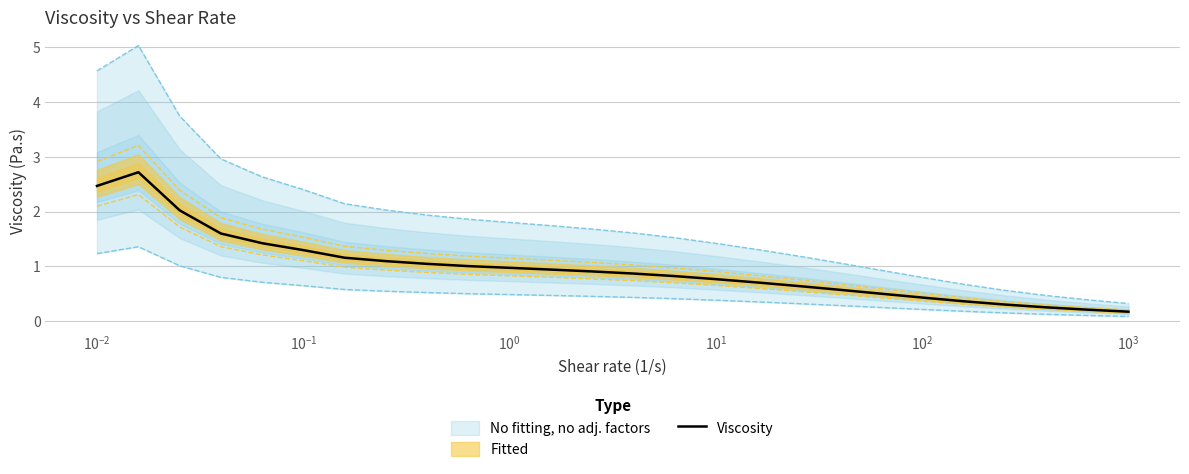

What is the highest value of the Viscosity series?

2.7